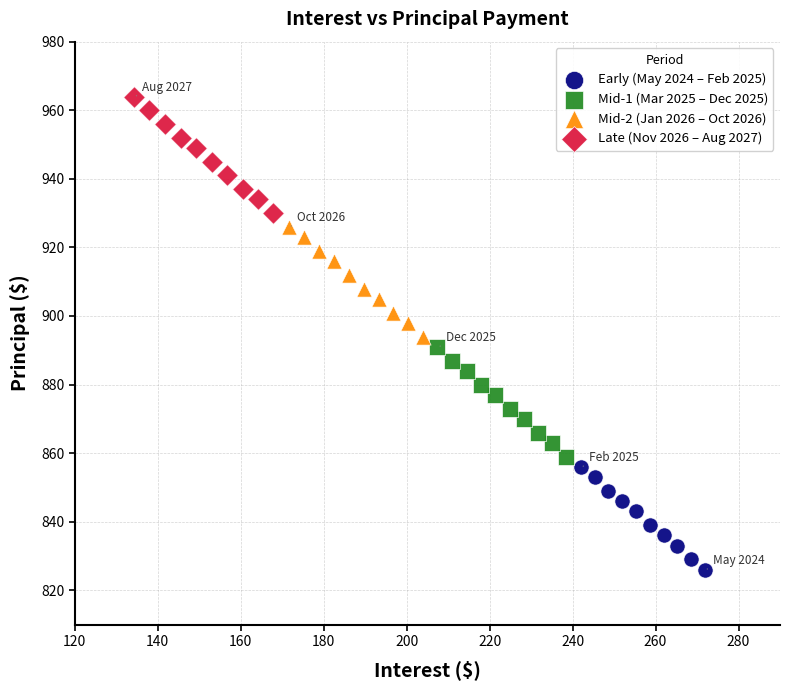

Which series has the widest spread of Y values?

Late (Nov 2026 – Aug 2027)